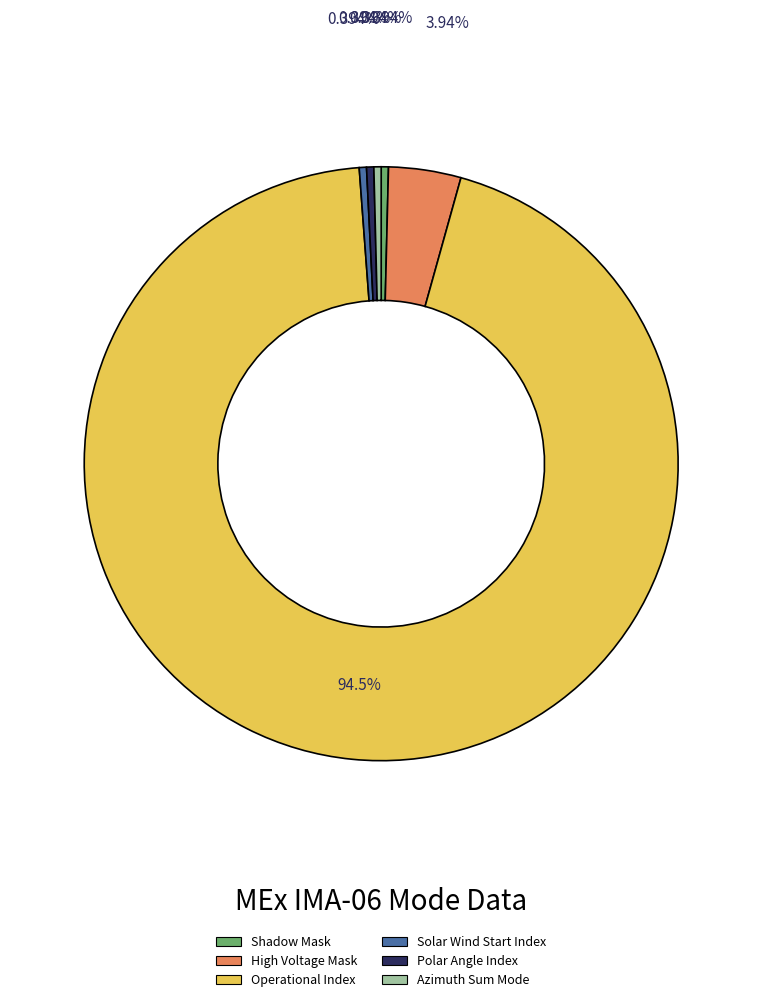

How many segments does this pie chart have?

6